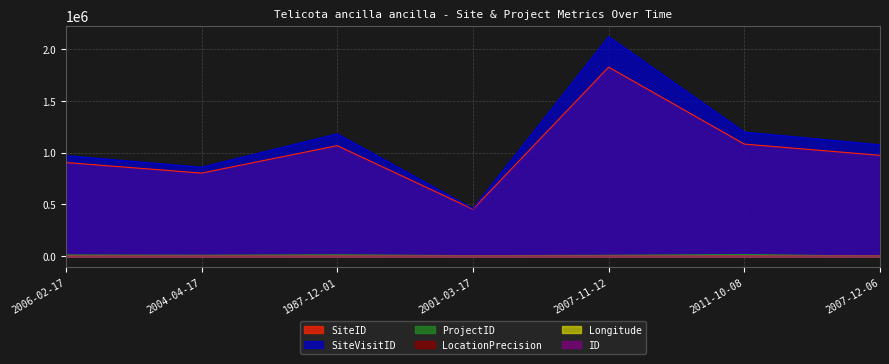

What is the difference between the maximum and minimum values in the ProjectID series?

14856.0